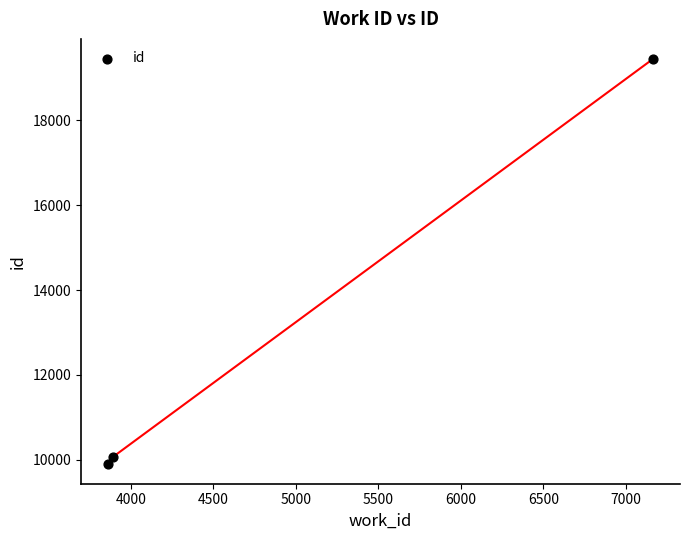

What is the range of X values (max minus min)?

3301